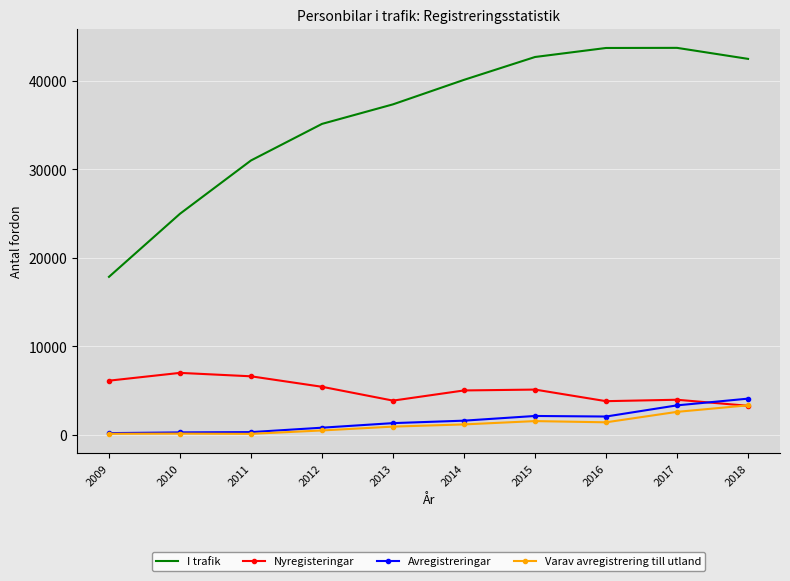

True or false: I trafik and Varav avregistrering till utland cross at least once.

False